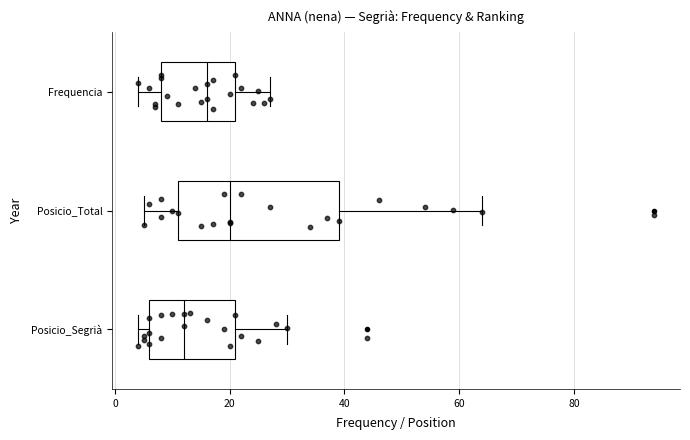

Reading bottom to top, transcribe this box plot: for each box, give where its median line is, the range the box spans, and where its two whiskers end, as read against the x-axis. The values are not printed on the chart, so give them approximately, as read against the axis.

Posicio_Segrià: median 12, box 6 to 22, whiskers 4 to 30
Posicio_Total: median 20, box 12 to 40, whiskers 6 to 64
Frequencia: median 16, box 8 to 22, whiskers 4 to 28